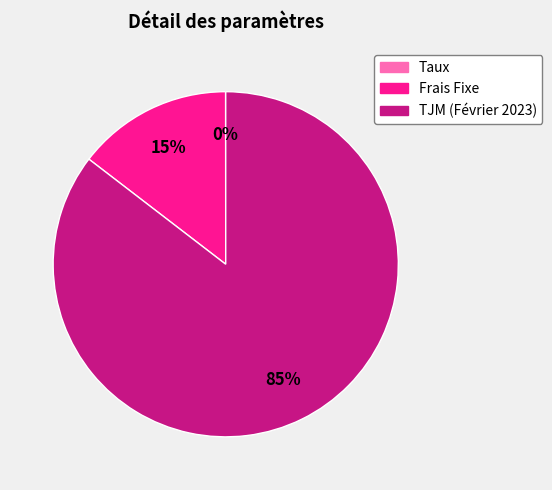

Is there any slice that represents more than half of the pie?

Yes